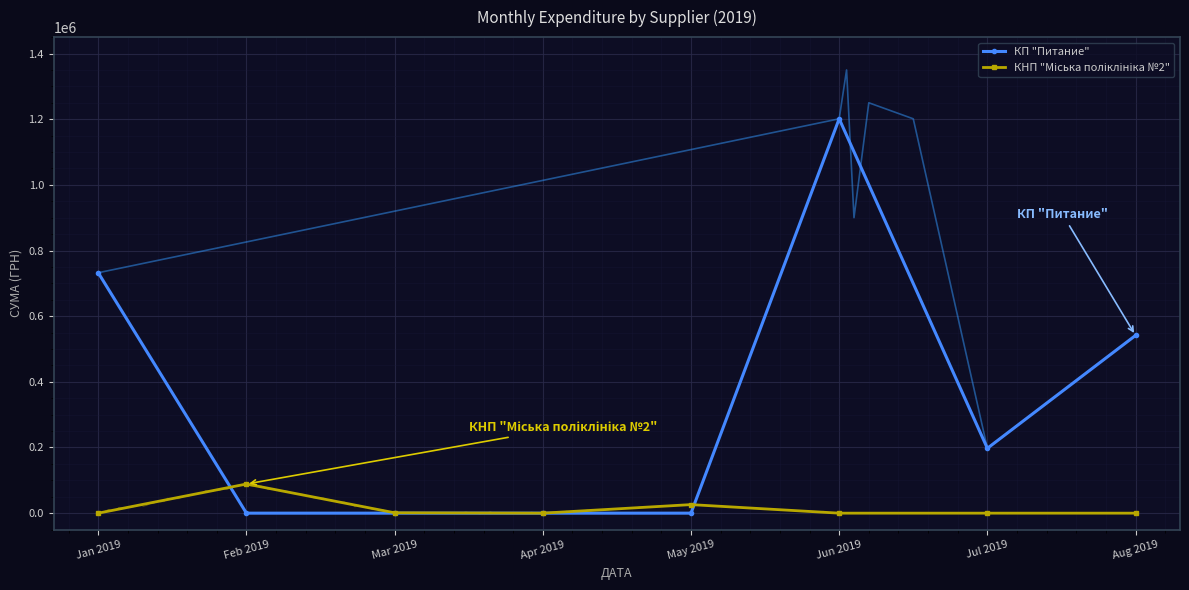

Rank the series at Jan 2019 from highest to lowest value.

КП "Питание", КНП "Міська поліклініка №2"